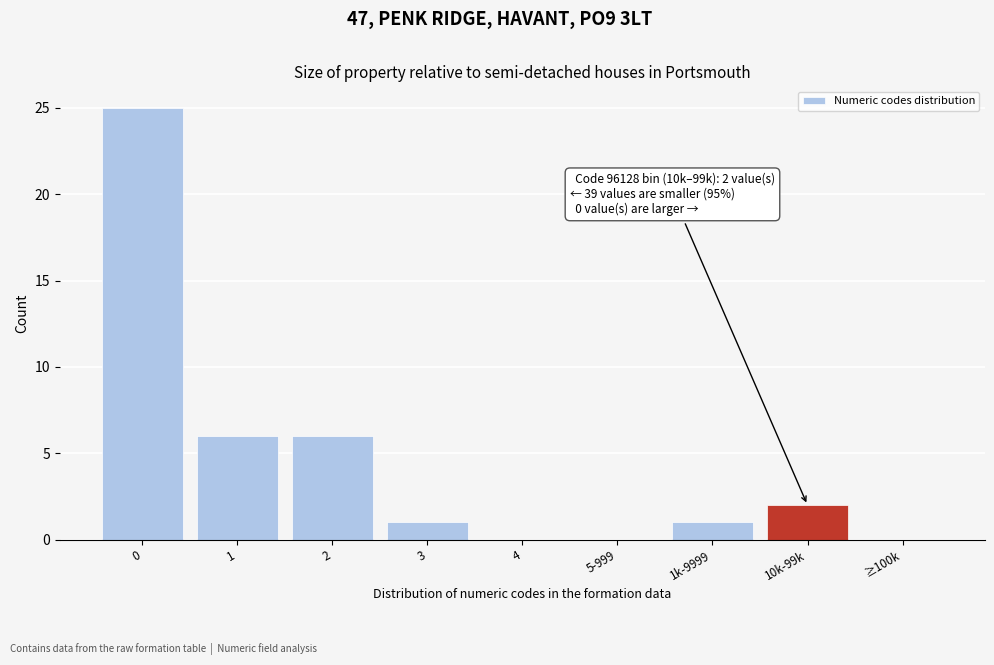

Reading left to right, extract all data points from this chart.

0=25	1=6	2=6	3=1	4=0	5-999=0	1k-9999=1	10k-99k=2	≥100k=0